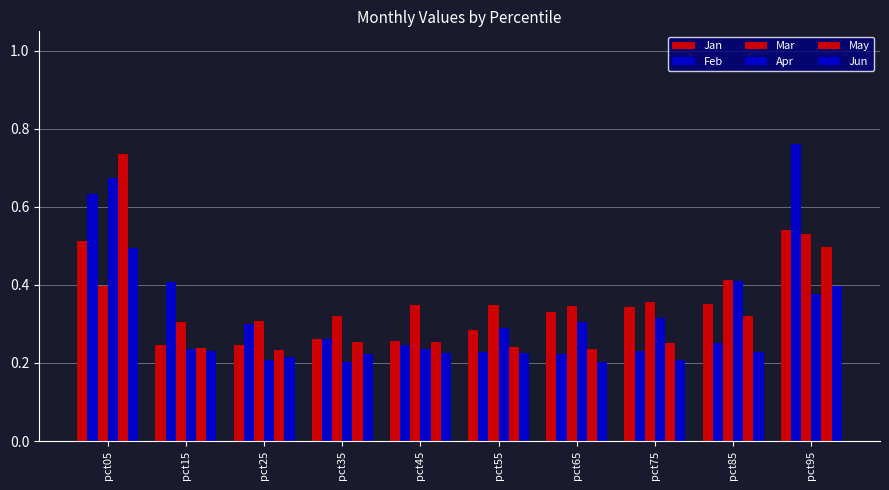

How many groups of bars are there?

10